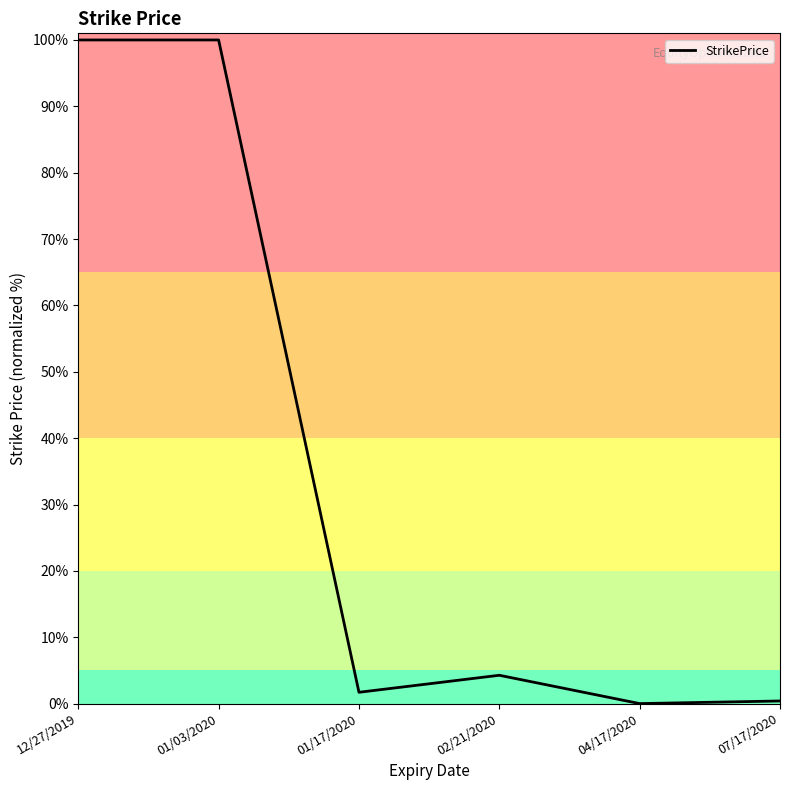

What is the change in value from 01/17/2020 to 07/17/2020?

-1.3